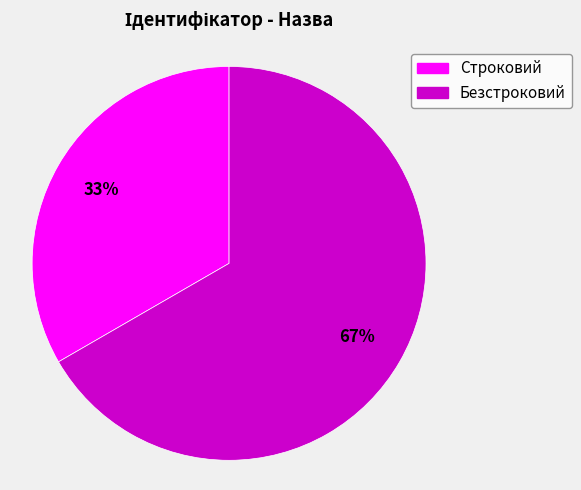

How many slices are in this pie chart?

2